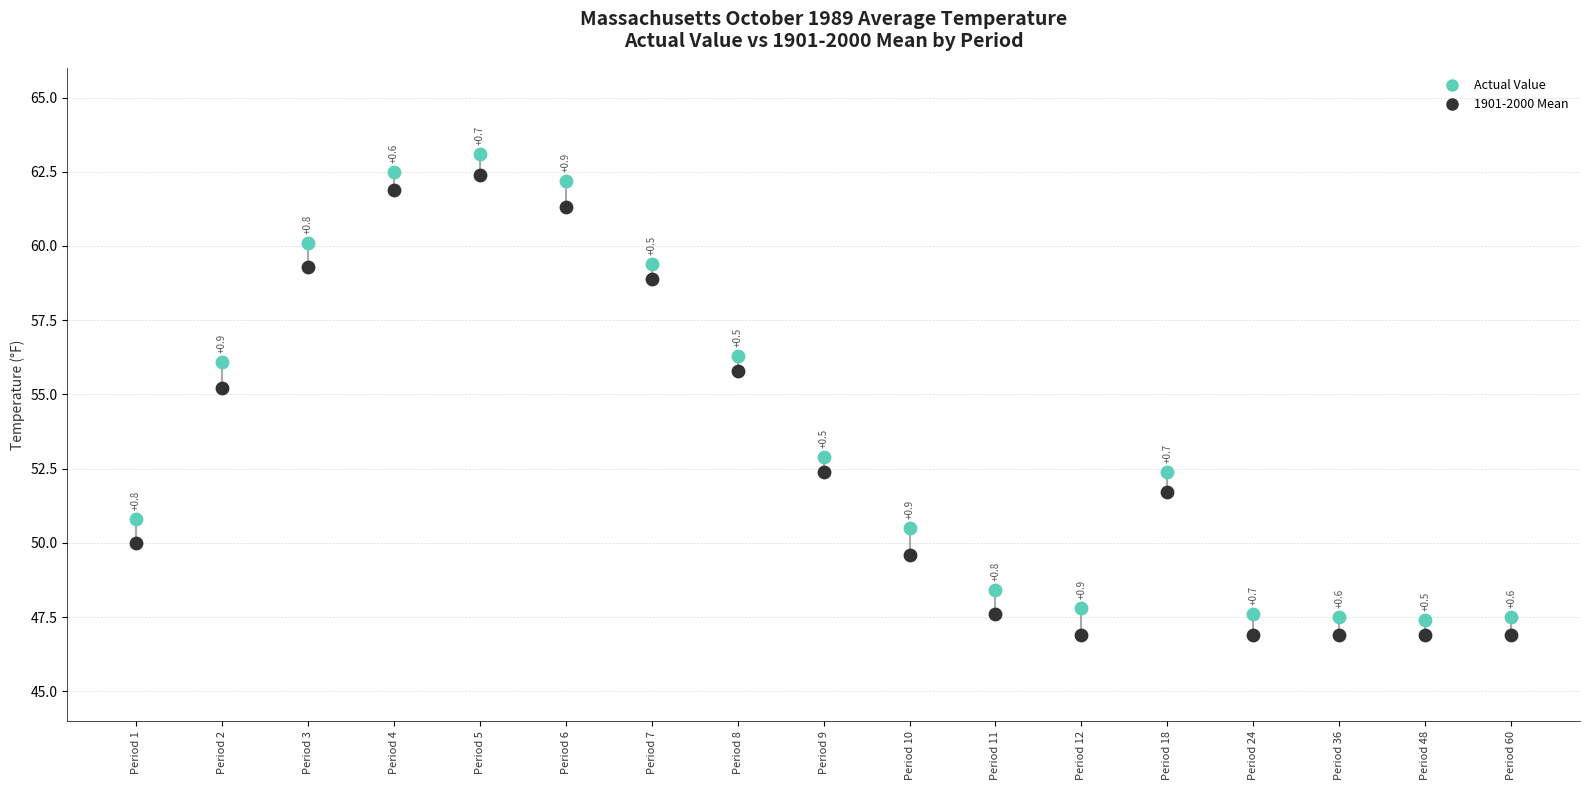

What are all the series names shown in the legend?

Actual Value, 1901-2000 Mean